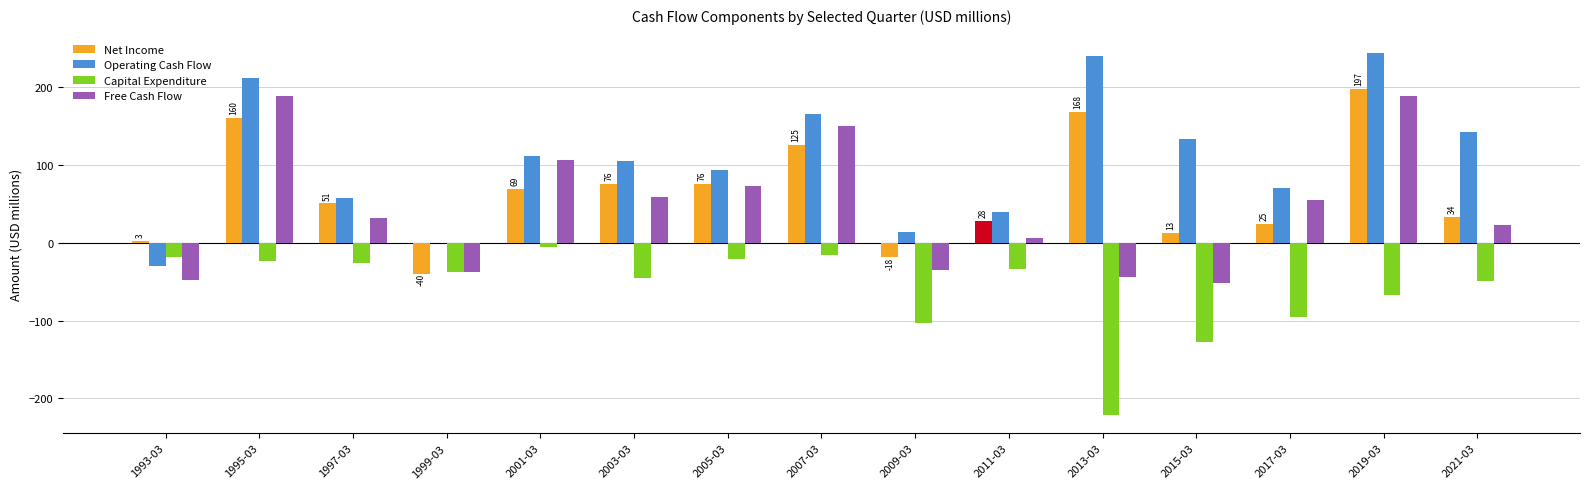

How many groups of bars are there?

15